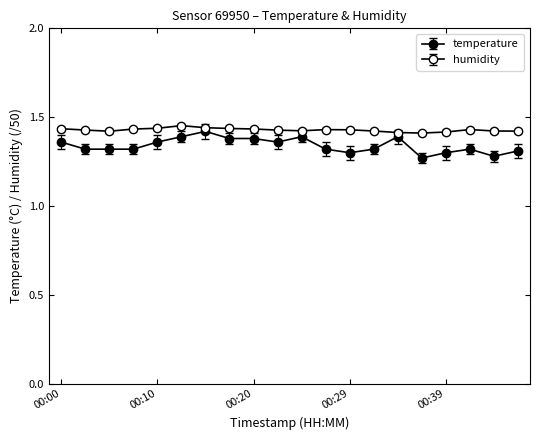

True or false: humidity and temperature intersect in this chart.

False